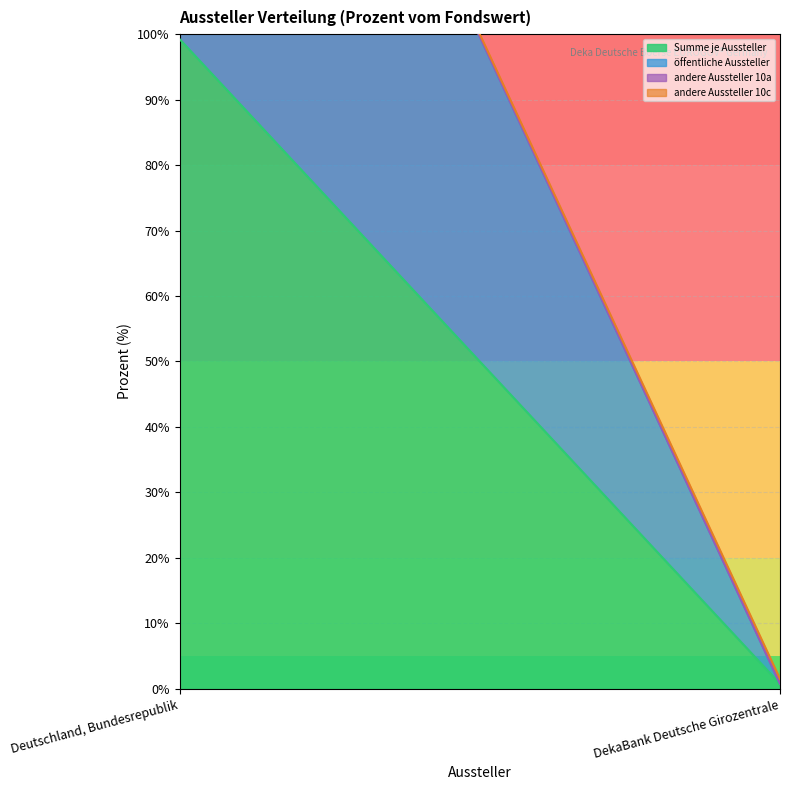

What position from the right is Deutschland, Bundesrepublik?

2